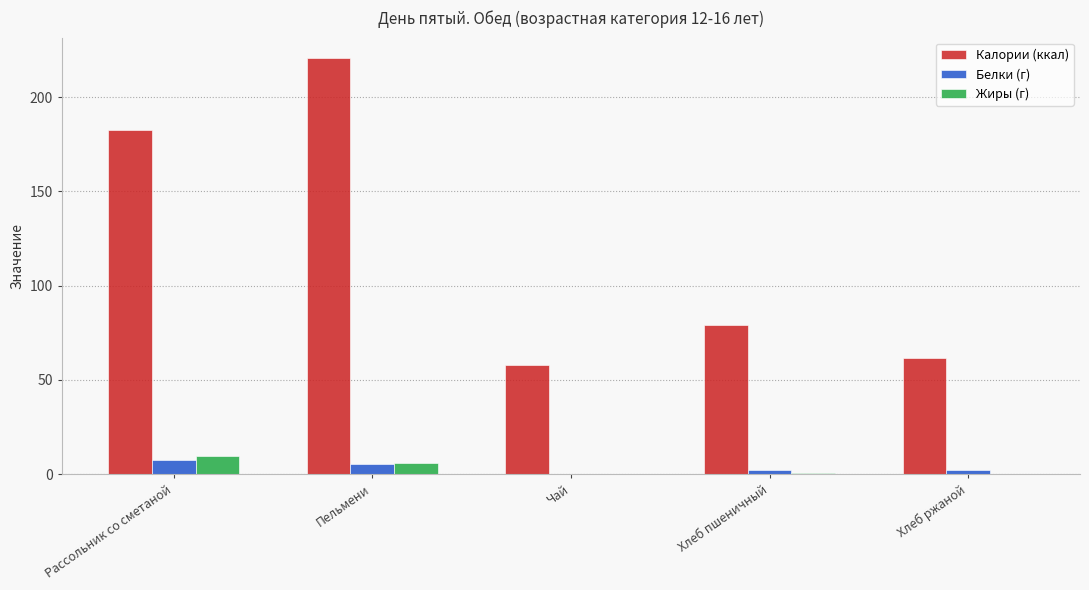

How many data points in Калории (ккал) are above 79?

3